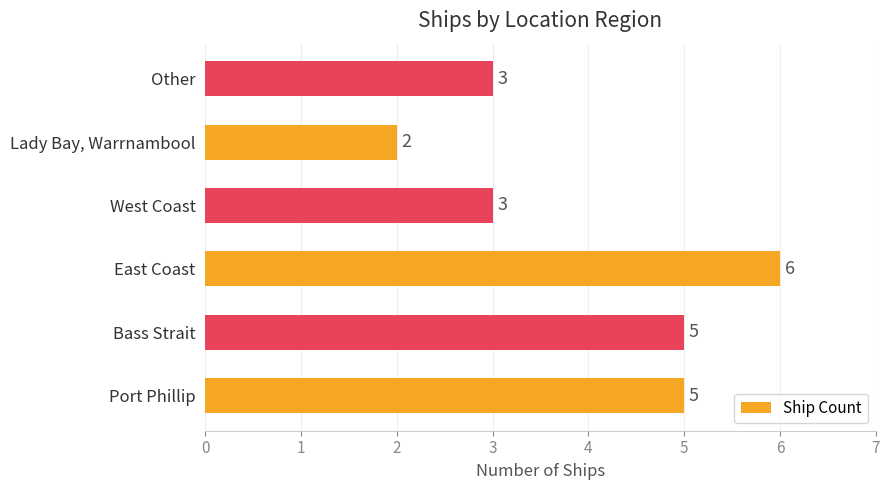

How many bars are there in total?

6